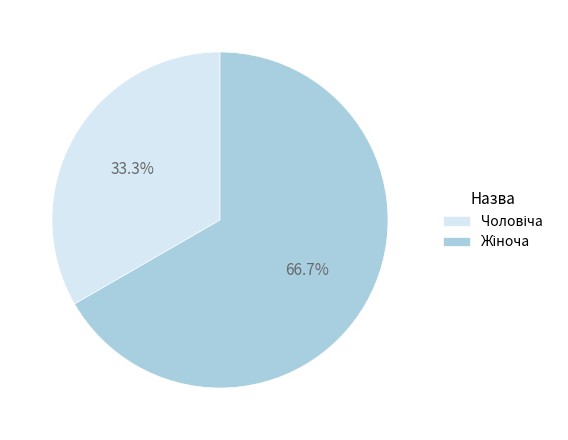

How many slices are in this pie chart?

2